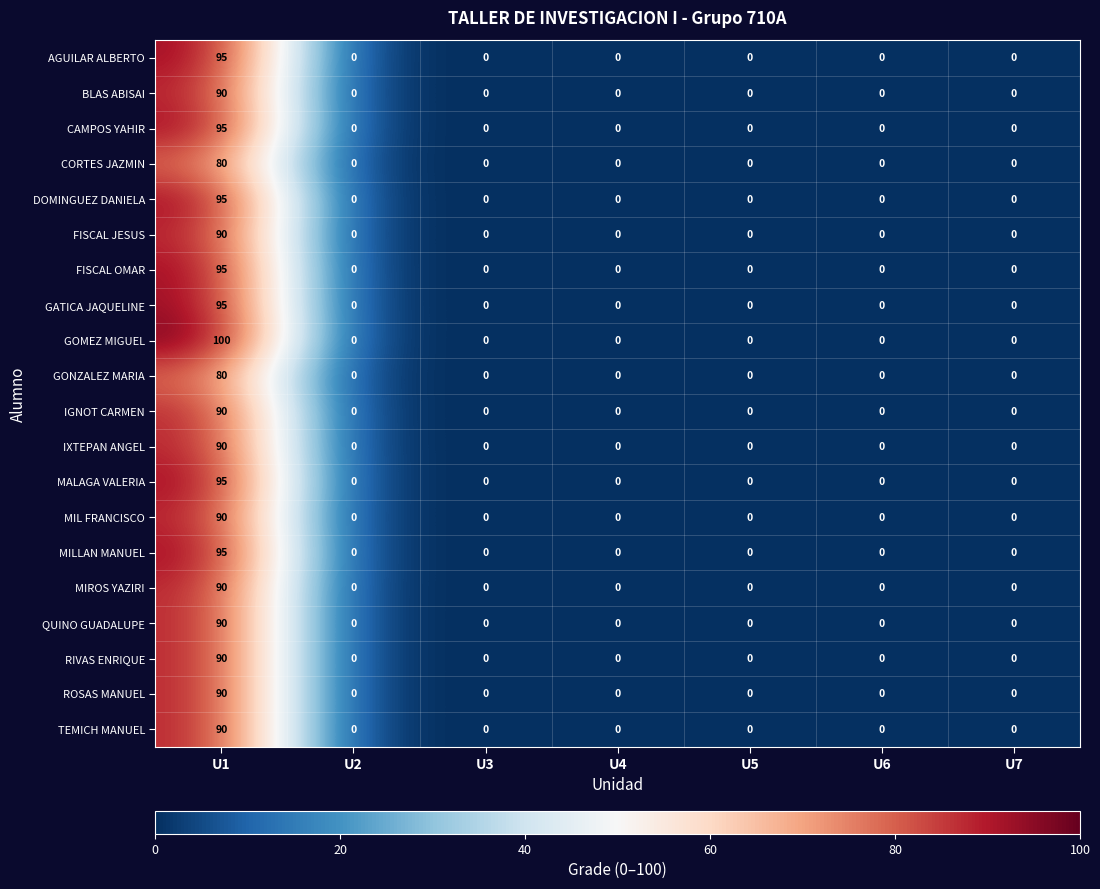

Which category has the highest value in the BLAS ABISAI series?

U1